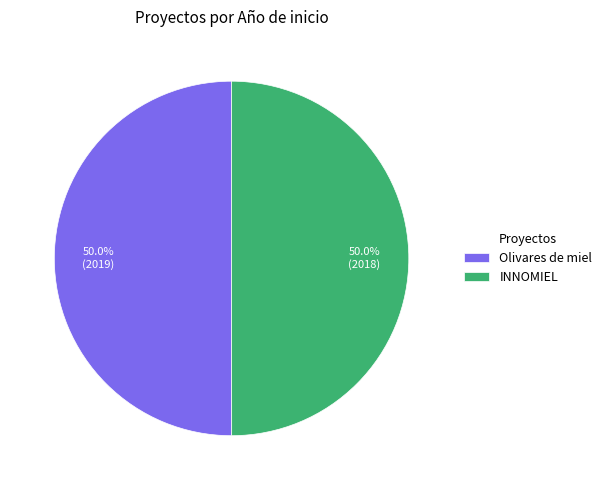

The INNOMIEL slice represents 50% of the pie. True or false?

True